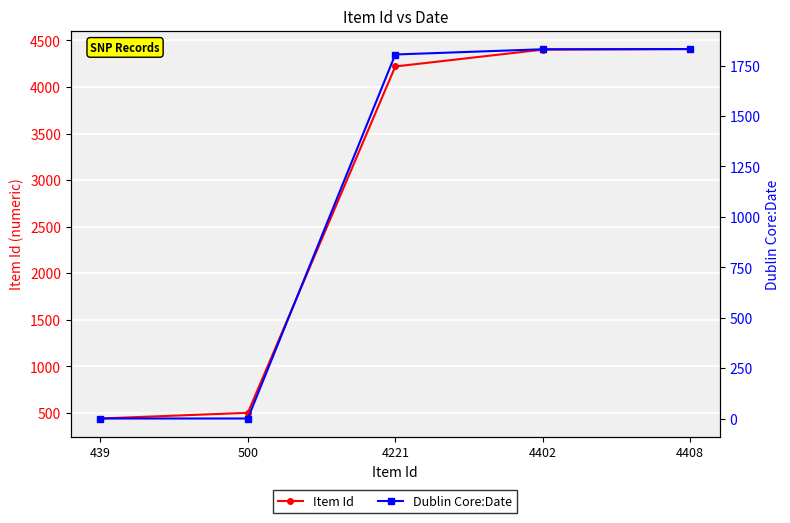

Reading left to right, list all the values displayed in this chart.

Item Id: 439	500	4221	4402	4408
Dublin Core:Date: 0	0	1805	1831	1832